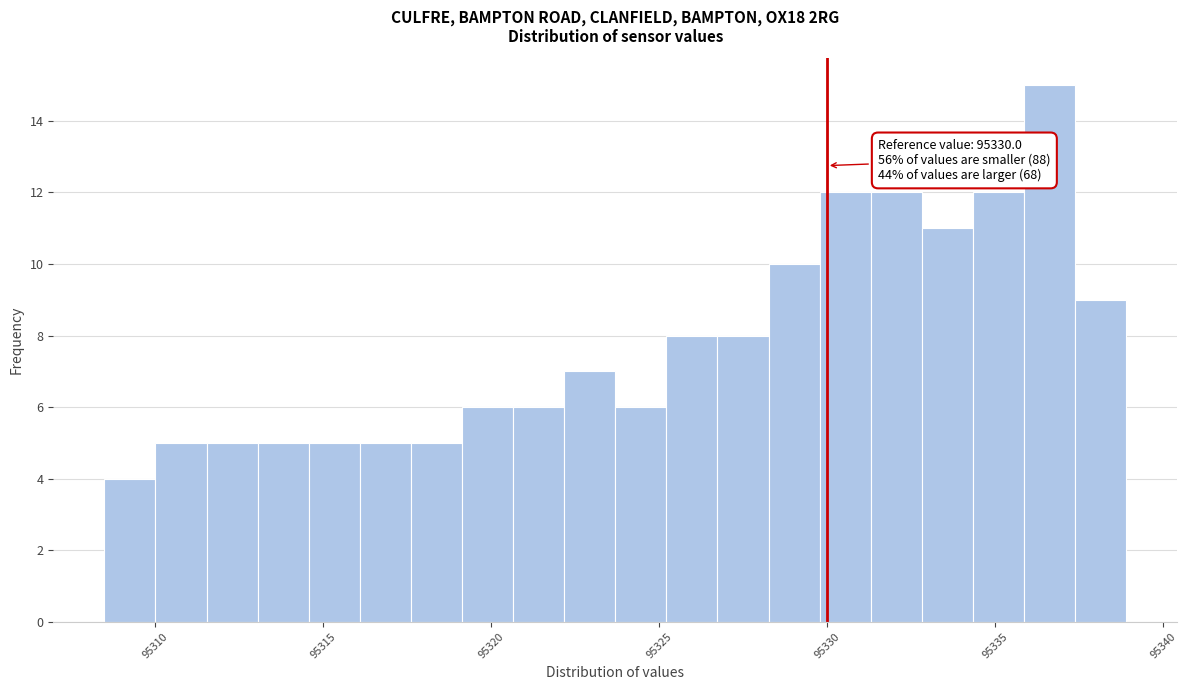

Read against the x-axis, roughly where is the centre of the tallest bar?

95336.5